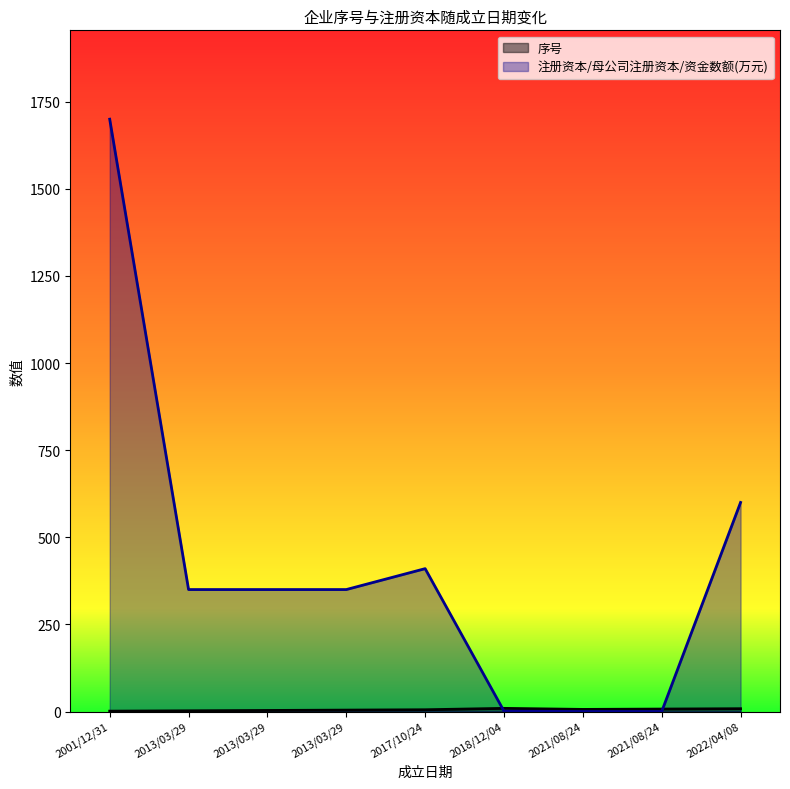

At which category is the sum across all series the highest?

2001/12/31